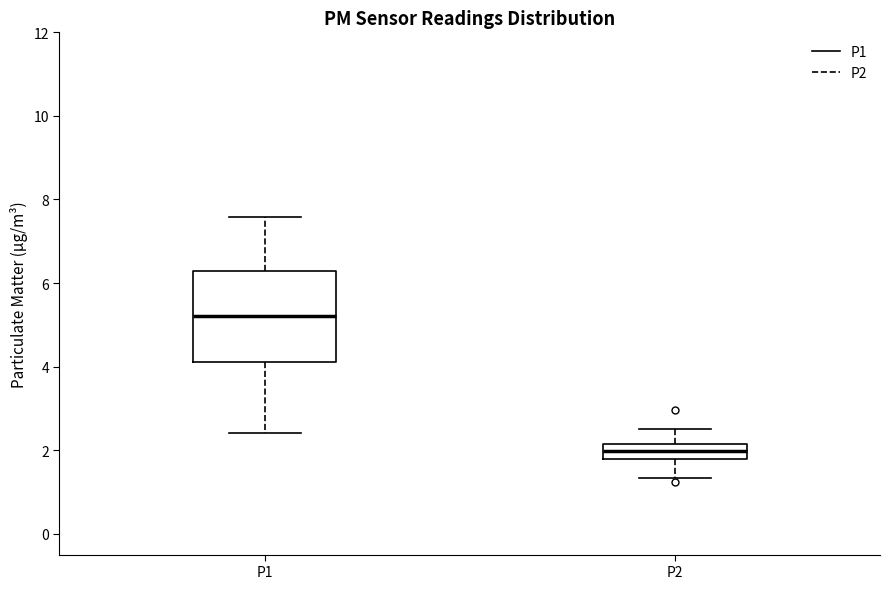

Where does the lower whisker of the box for P2 end on the y-axis? The values are not printed on the chart, so give them approximately, as read against the axis.

1.4